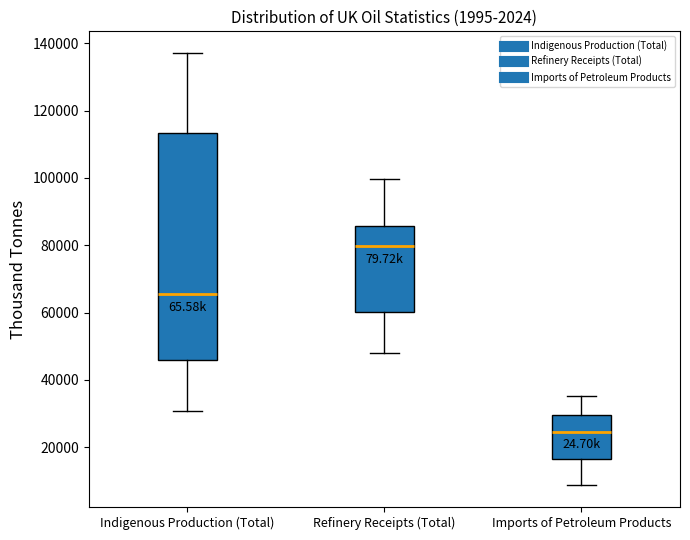

Comparing the boxes themselves (not the whiskers), which one is the tallest?

Indigenous Production (Total)